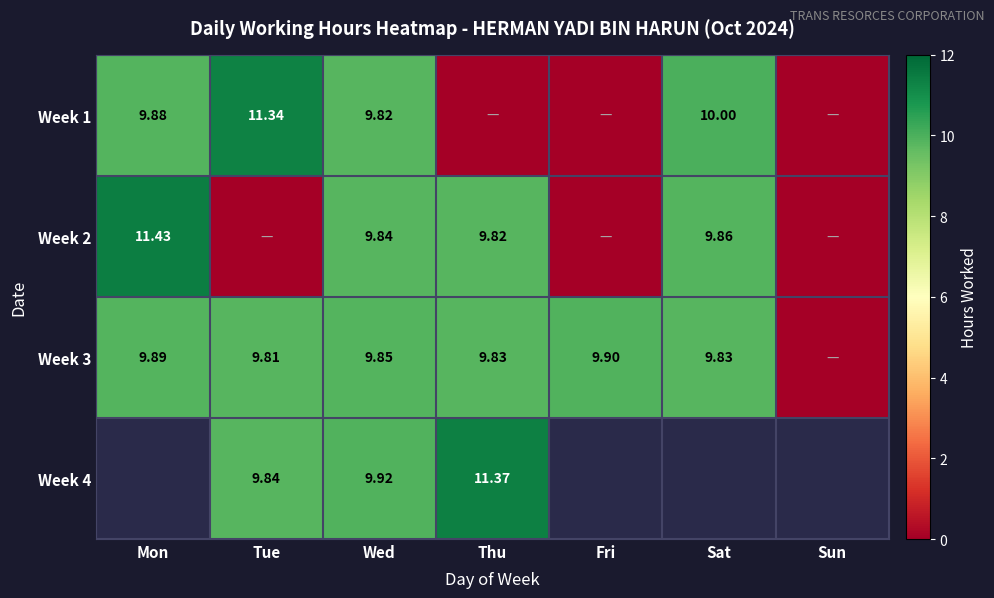

What is the maximum value for Week 1?

11.3